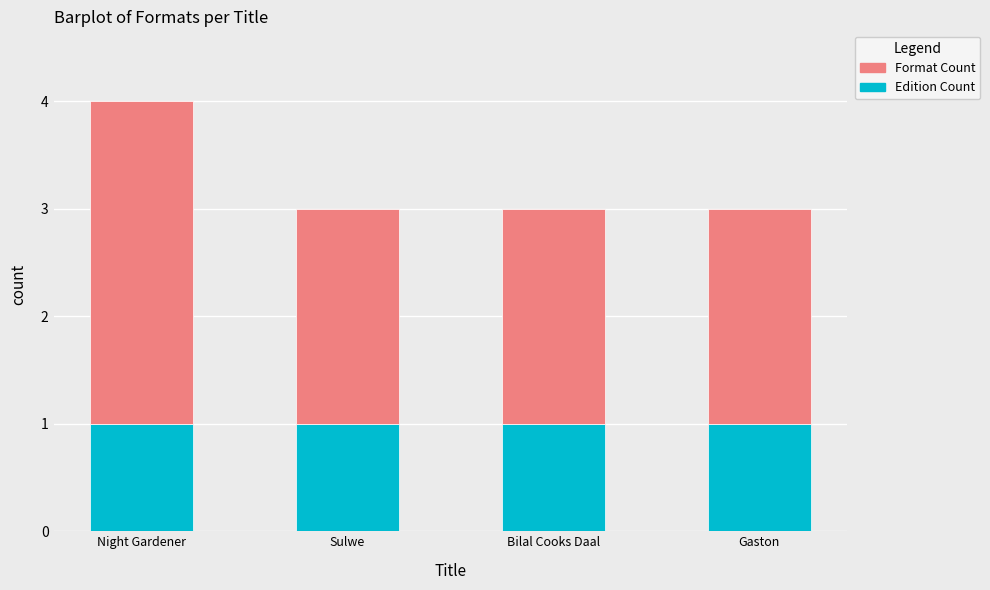

Are the bars horizontal?

No